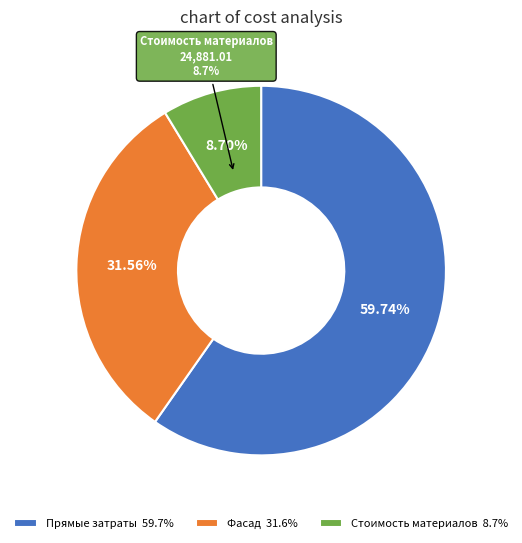

To the nearest percent, what is the difference between the Прямые затраты and Стоимость материалов slice percentages?

51%